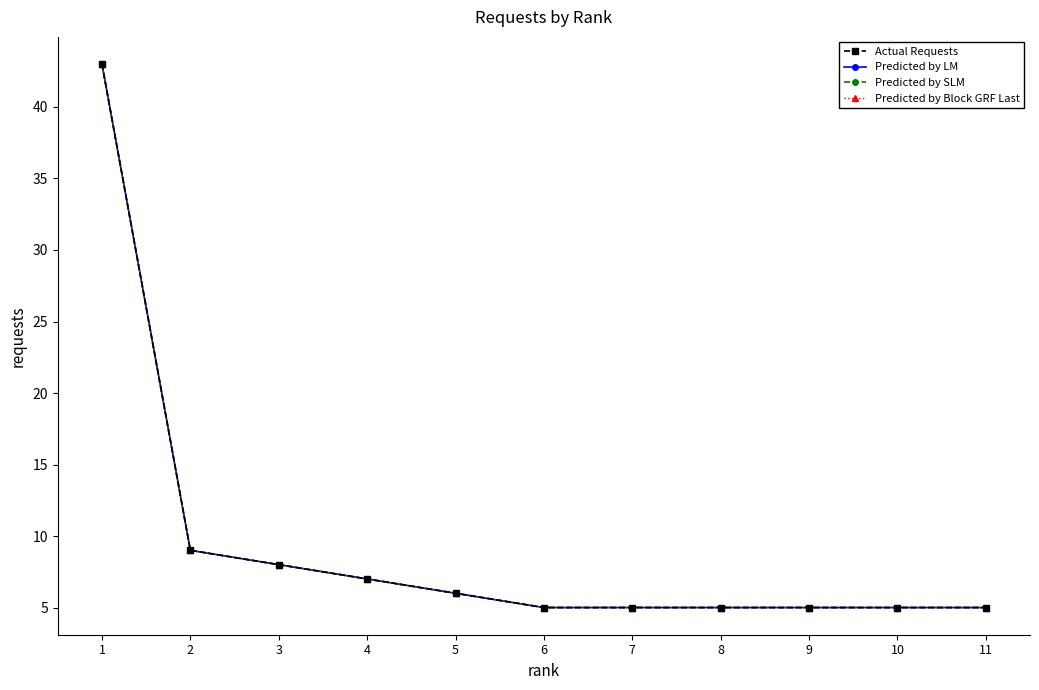

Is this an area chart (filled region under the line)?

No